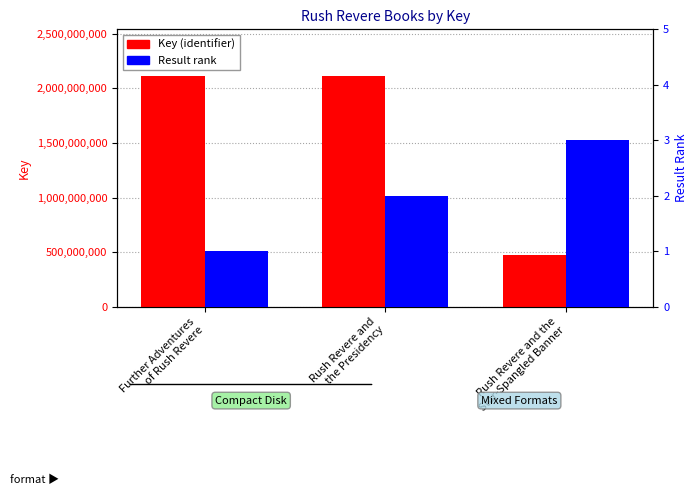

How many distinct data groups are displayed?

2